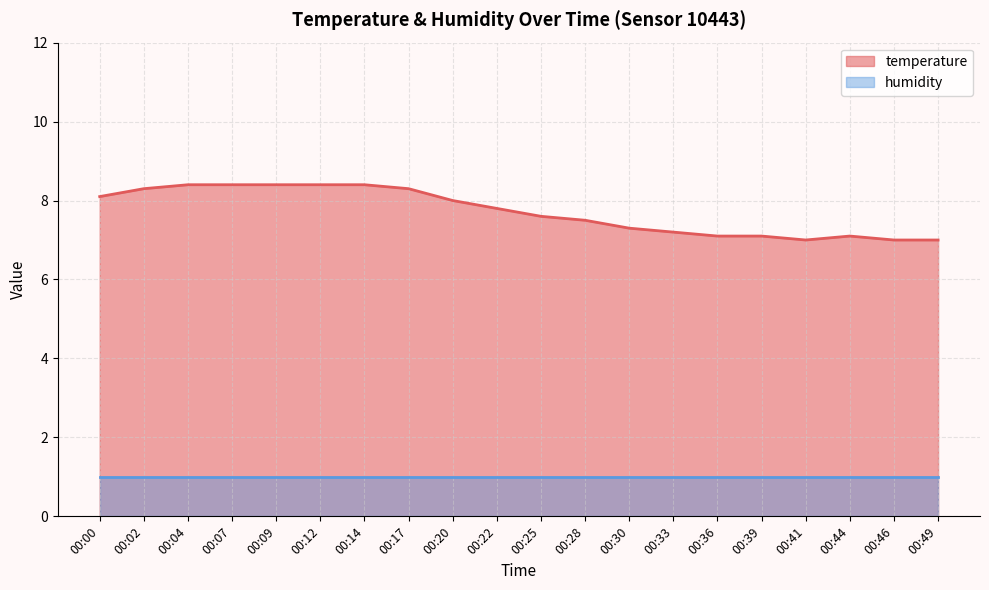

Where is the data nearest to the value 7?

00:41